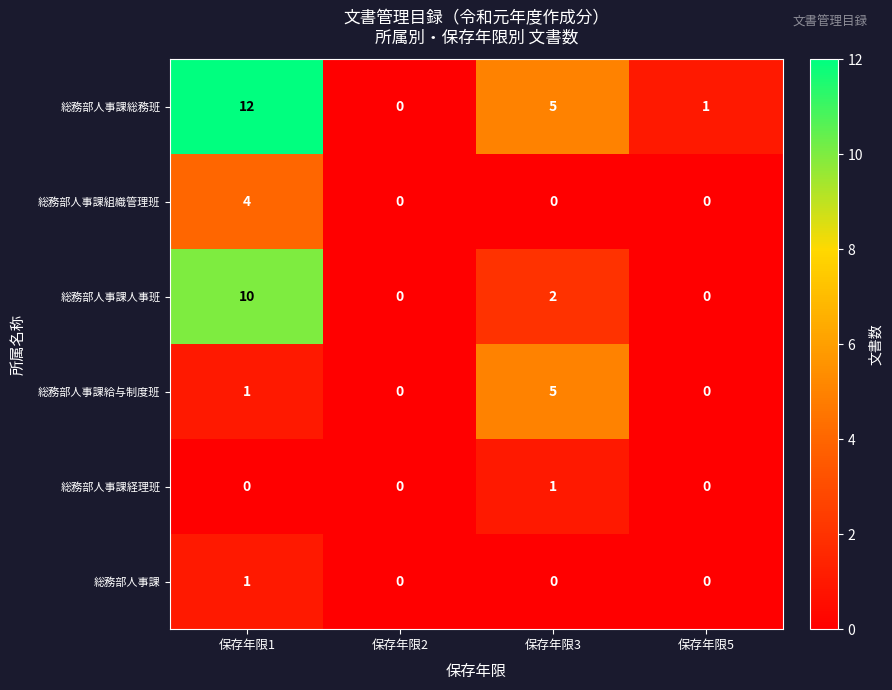

Which series has the largest range (max minus min)?

総務部人事課総務班